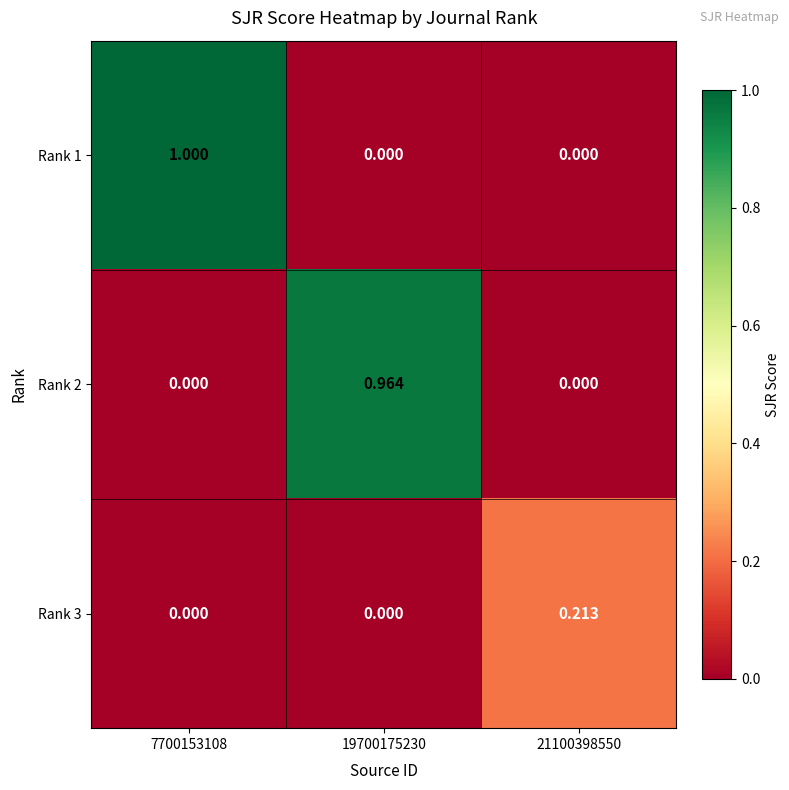

Is the value of Rank 2 at 7700153108 greater than the value of Rank 1 at 7700153108?

No